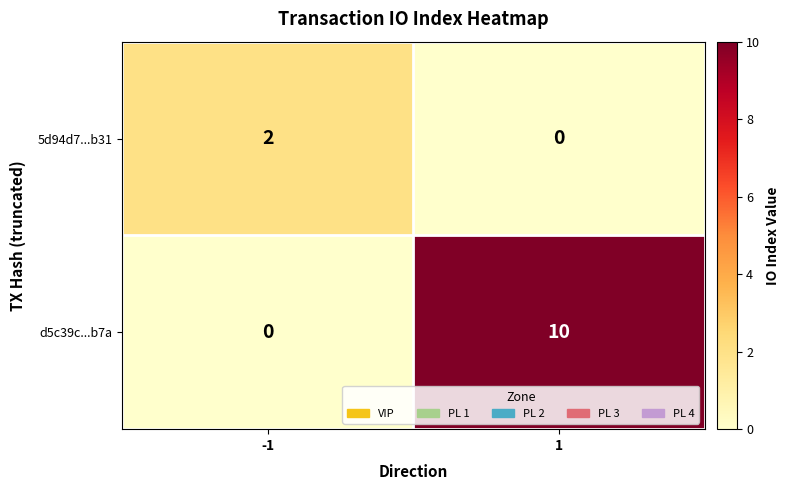

What is the sum of the d5c39c...b7a values at -1 and 1?

10